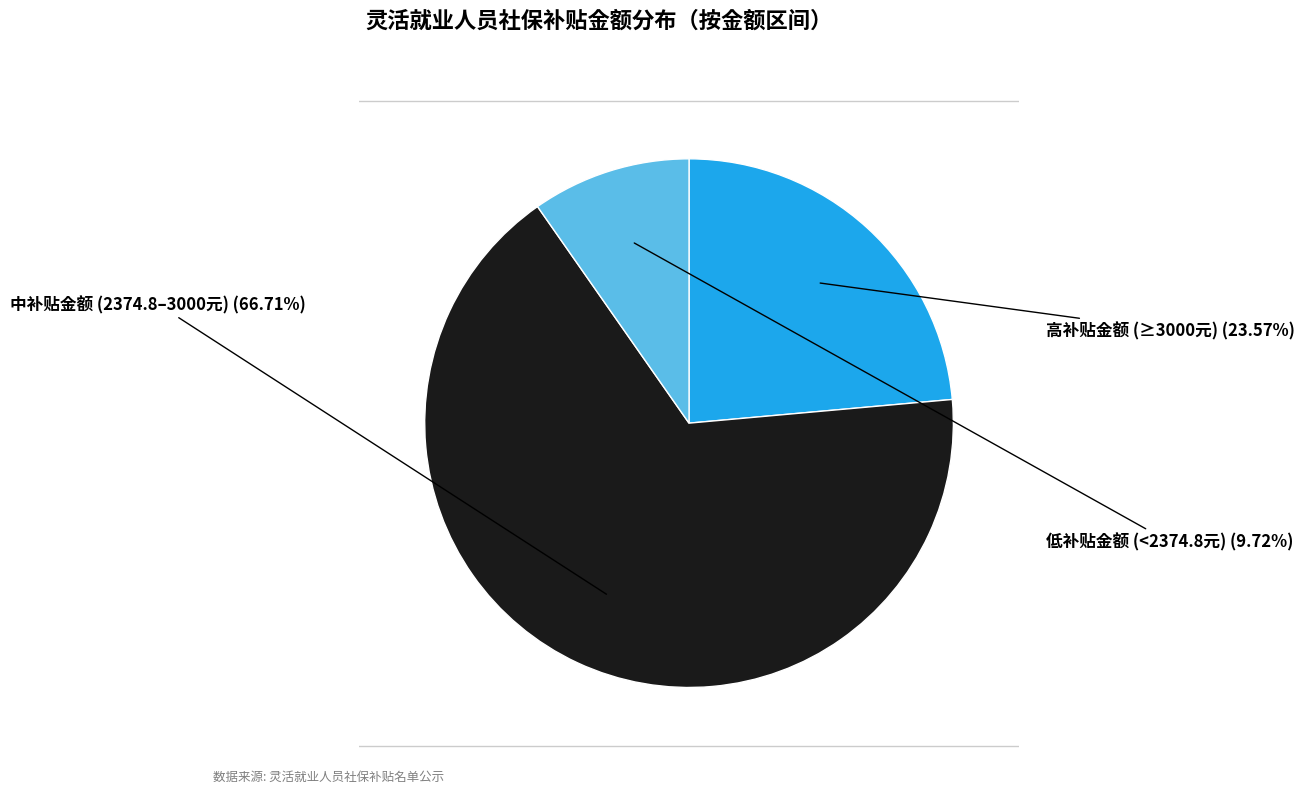

Between 高补贴金额 (≥3000元) and 中补贴金额 (2374.8–3000元), which is larger?

中补贴金额 (2374.8–3000元)